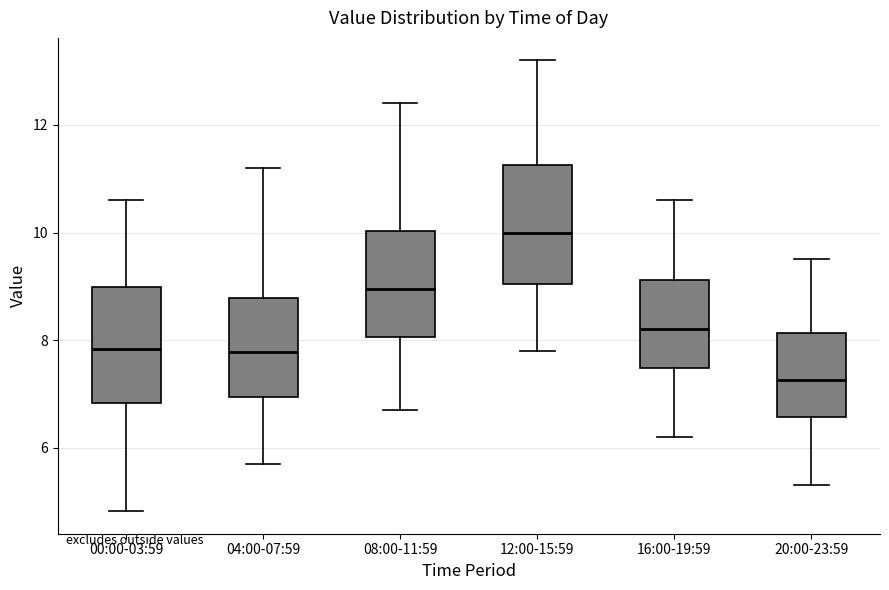

Reading left to right, transcribe this box plot: for each box, give where its median line is, the range the box spans, and where its two whiskers end, as read against the y-axis. The values are not printed on the chart, so give them approximately, as read against the axis.

00:00-03:59: median 7.8, box 6.8 to 9.0, whiskers 4.8 to 10.6
04:00-07:59: median 7.8, box 7.0 to 8.8, whiskers 5.8 to 11.2
08:00-11:59: median 9.0, box 8.0 to 10.0, whiskers 6.8 to 12.4
12:00-15:59: median 10.0, box 9.0 to 11.2, whiskers 7.8 to 13.2
16:00-19:59: median 8.2, box 7.4 to 9.2, whiskers 6.2 to 10.6
20:00-23:59: median 7.2, box 6.6 to 8.2, whiskers 5.4 to 9.6